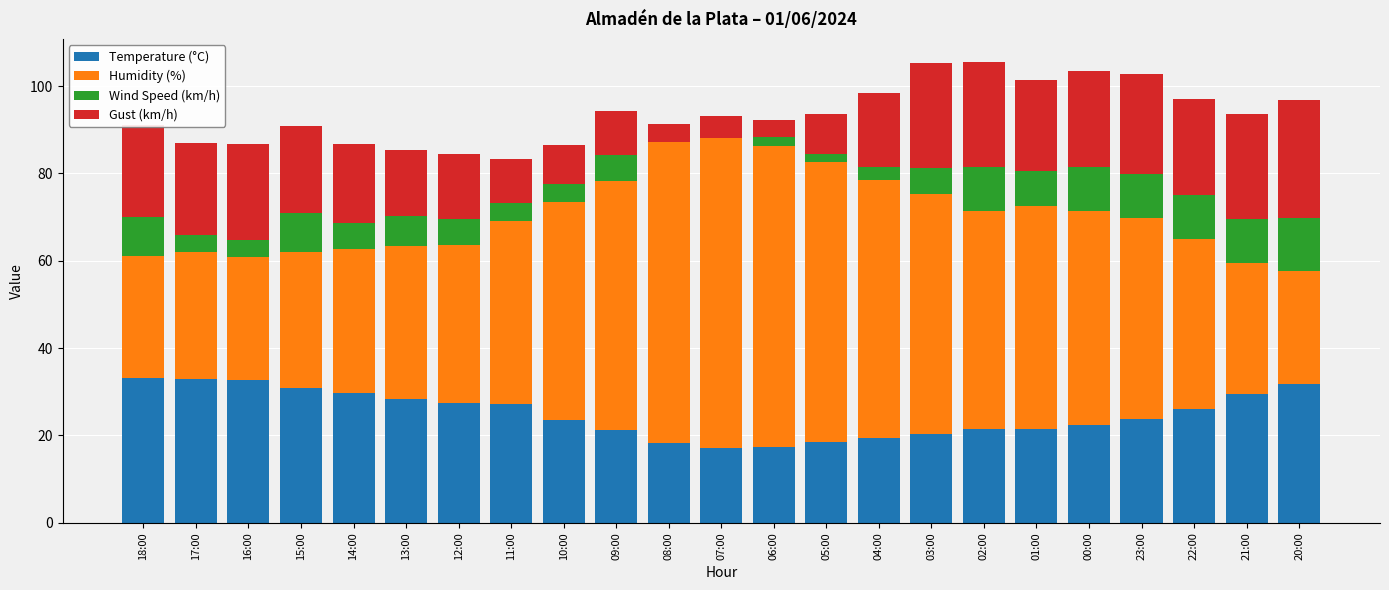

What is the total value across all series at 21:00?

93.5